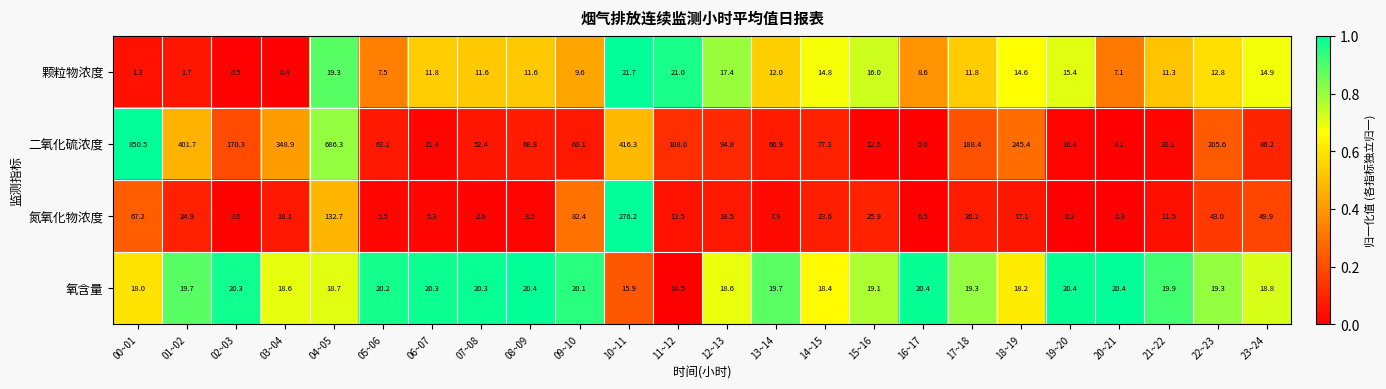

What is the difference between the 二氧化硫浓度 values at 11~12 and 15~16?

95.4